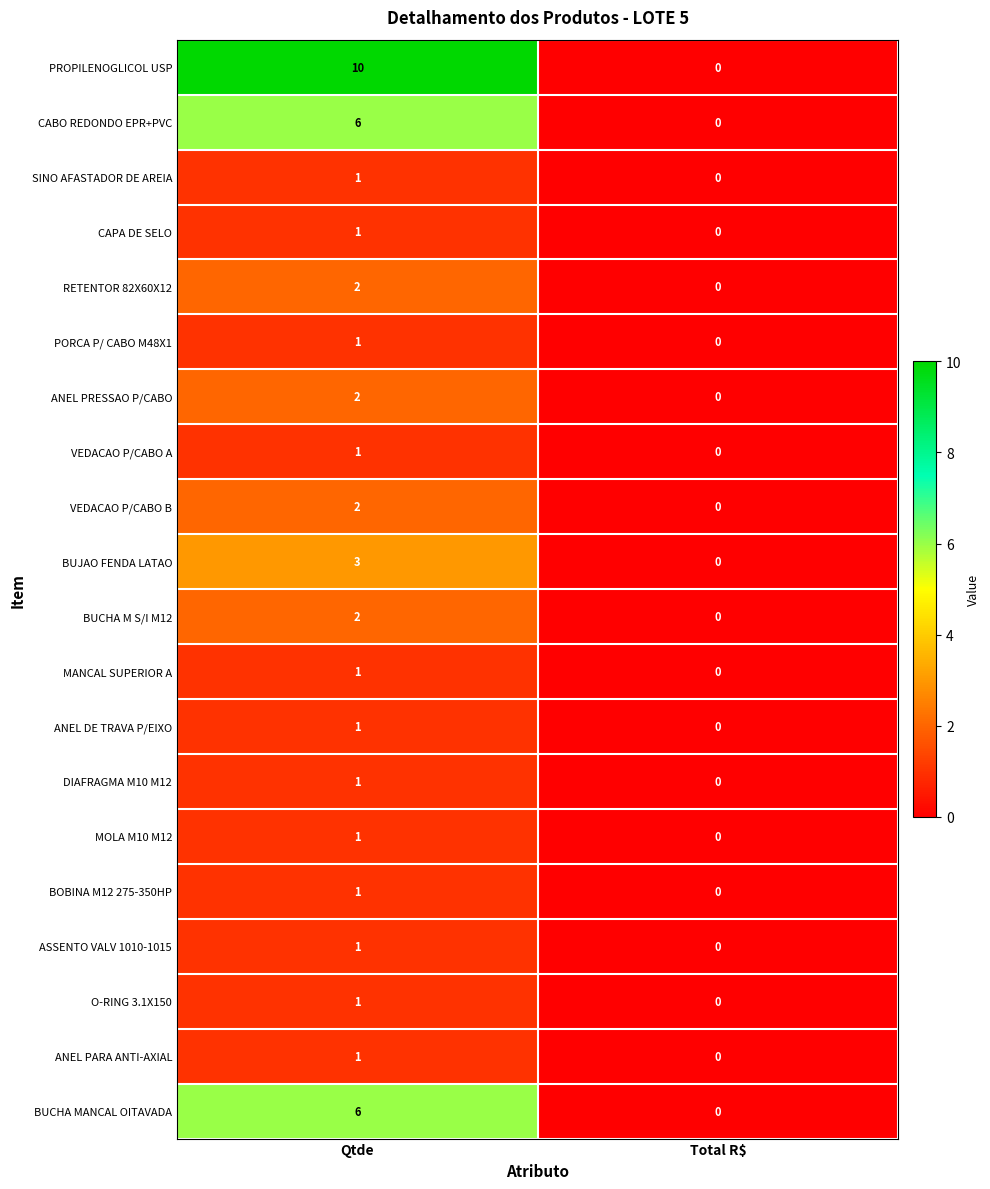

Rank the categories by CABO REDONDO EPR+PVC value from lowest to highest.

Total R$, Qtde